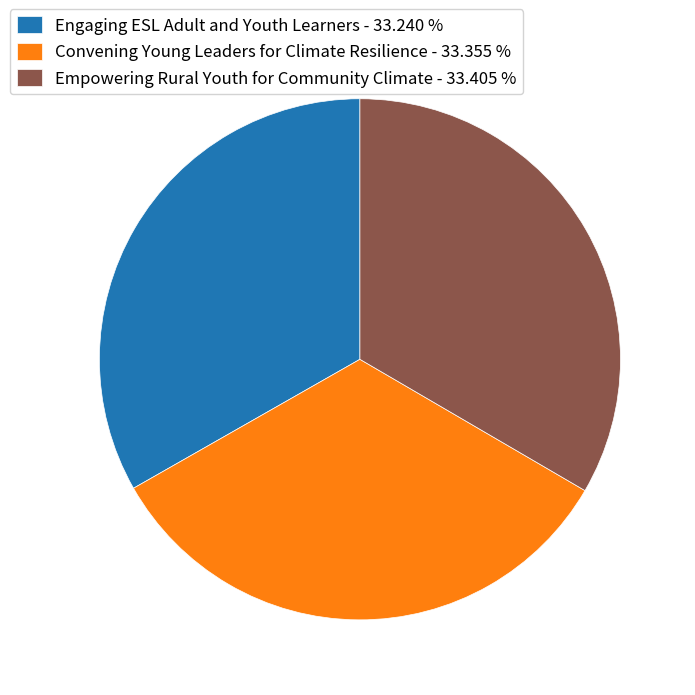

Is there a majority slice in this chart?

No